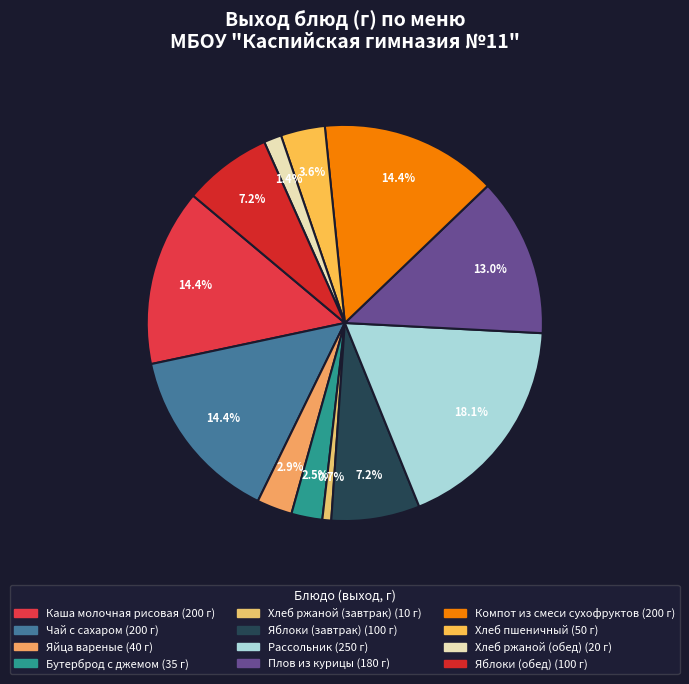

Does any single category account for the majority?

No